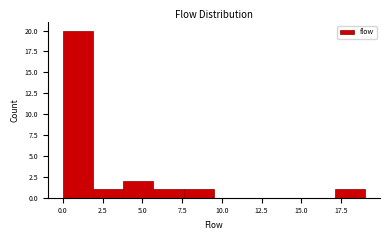

Read against the x-axis, roughly where is the centre of the tallest bar?

1.0